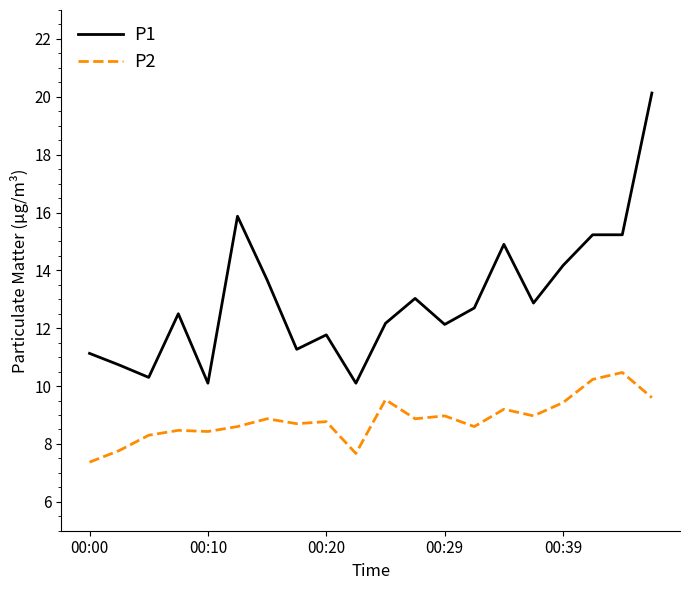

Which series has the largest total across all categories?

P1